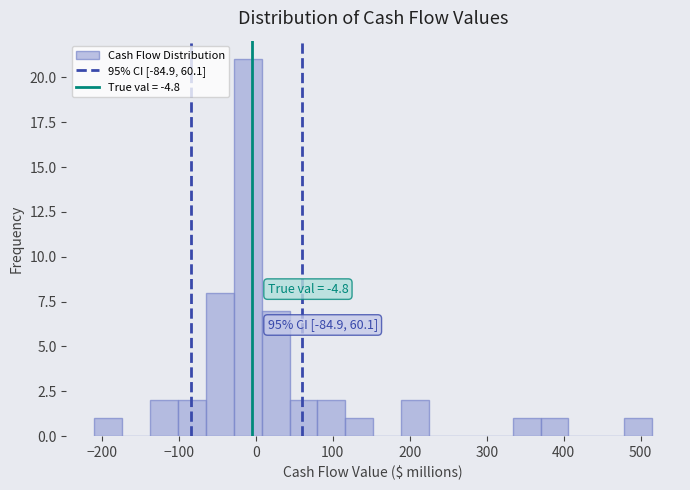

Read against the x-axis, roughly where is the centre of the tallest bar?

-10